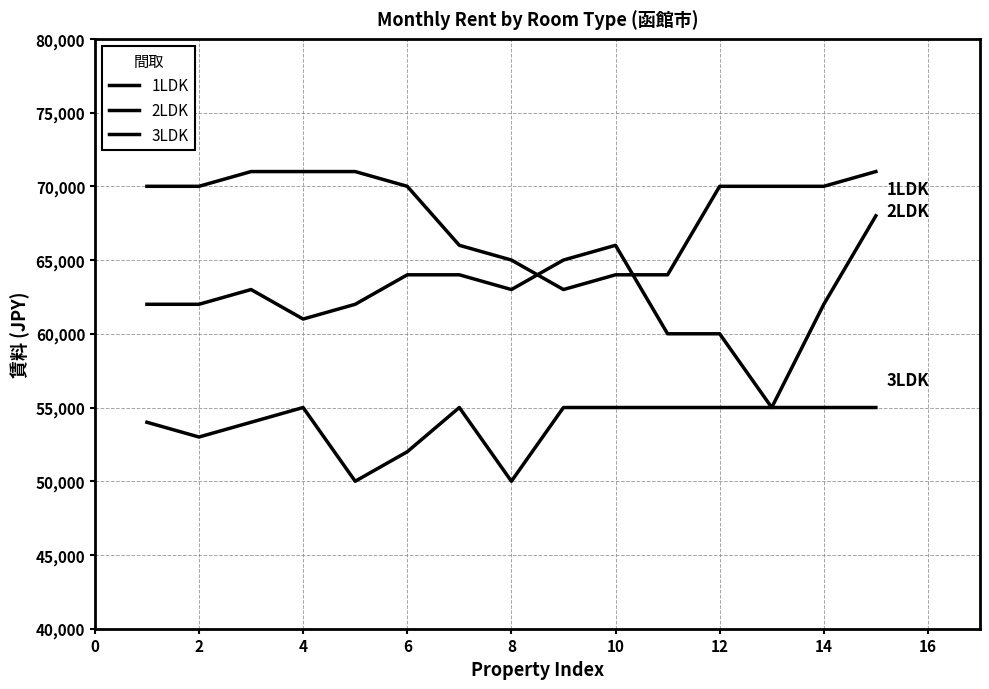

What is the sum of all 2LDK values?

937000